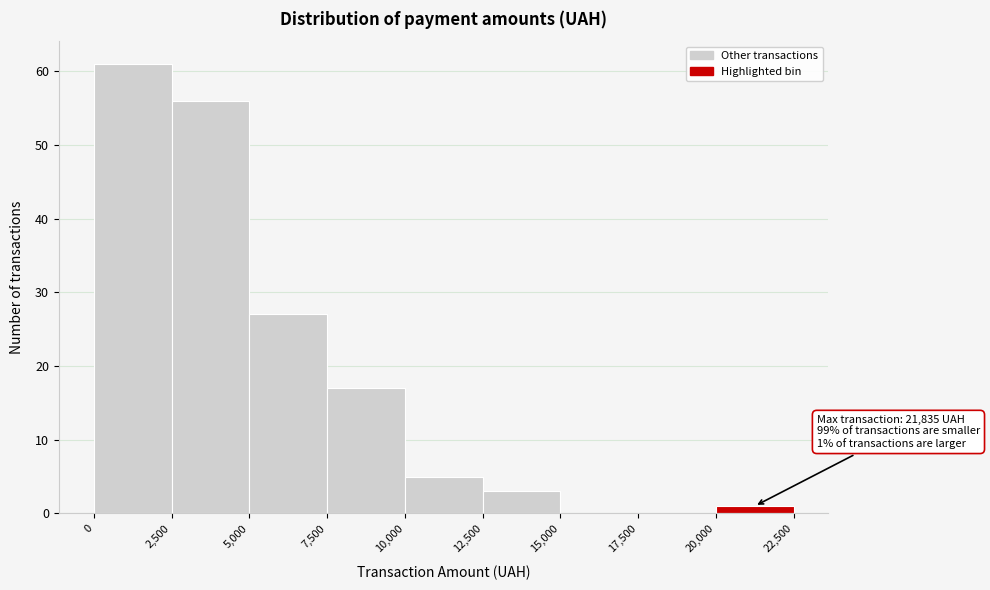

Which range on the x-axis has the tallest bar?

0 to 2,500